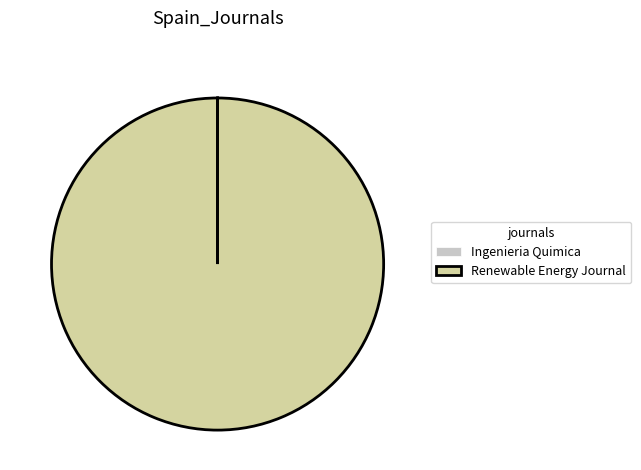

Which category accounts for the majority?

Renewable Energy Journal